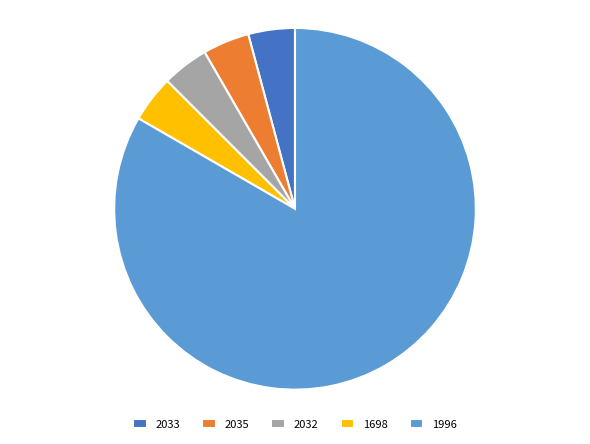

What is the largest slice in the pie chart?

1996